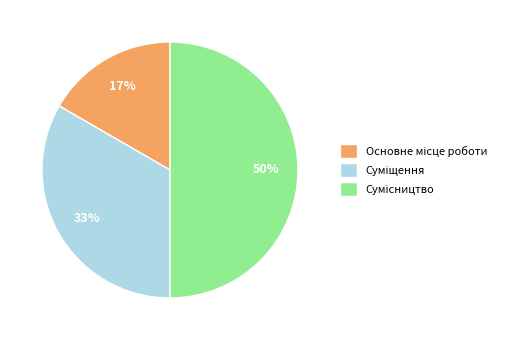

To the nearest percent, what is the difference between the largest and smallest slice percentages?

33%